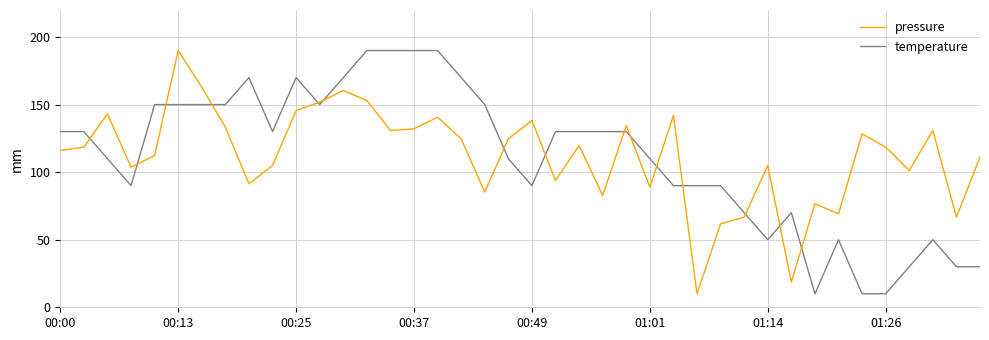

What is the minimum value shown in the chart?

10.0